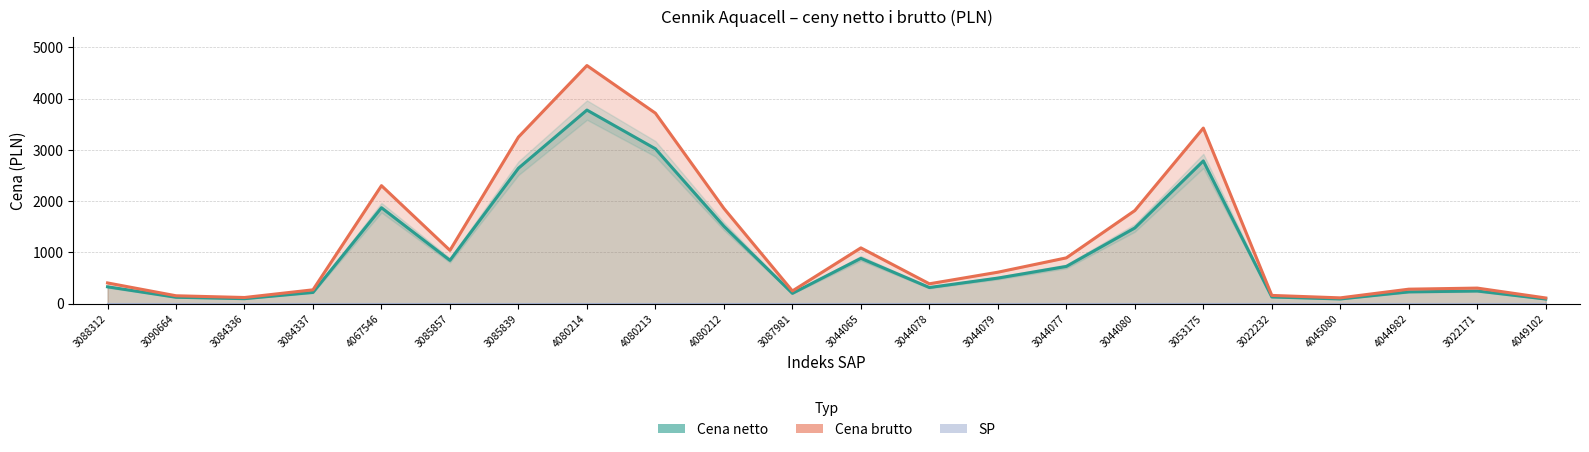

List the labels in order of Cena netto value, largest first.

4080214, 4080213, 3053175, 3085839, 4067546, 4080212, 3044080, 3044065, 3085857, 3044077, 3044079, 3088312, 3044078, 3022171, 4044982, 3084337, 3087981, 3022232, 3090664, 3084336, 4045080, 4049102